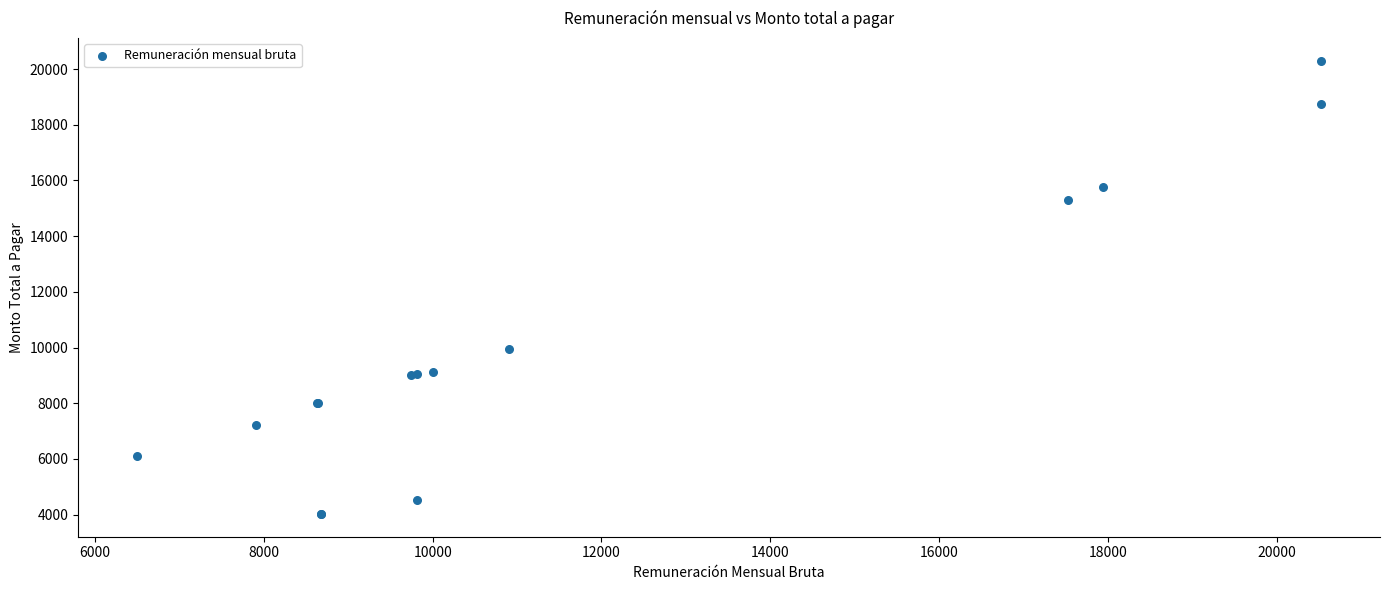

What Y value in the scatter plot is closest to 12162?

9964.0